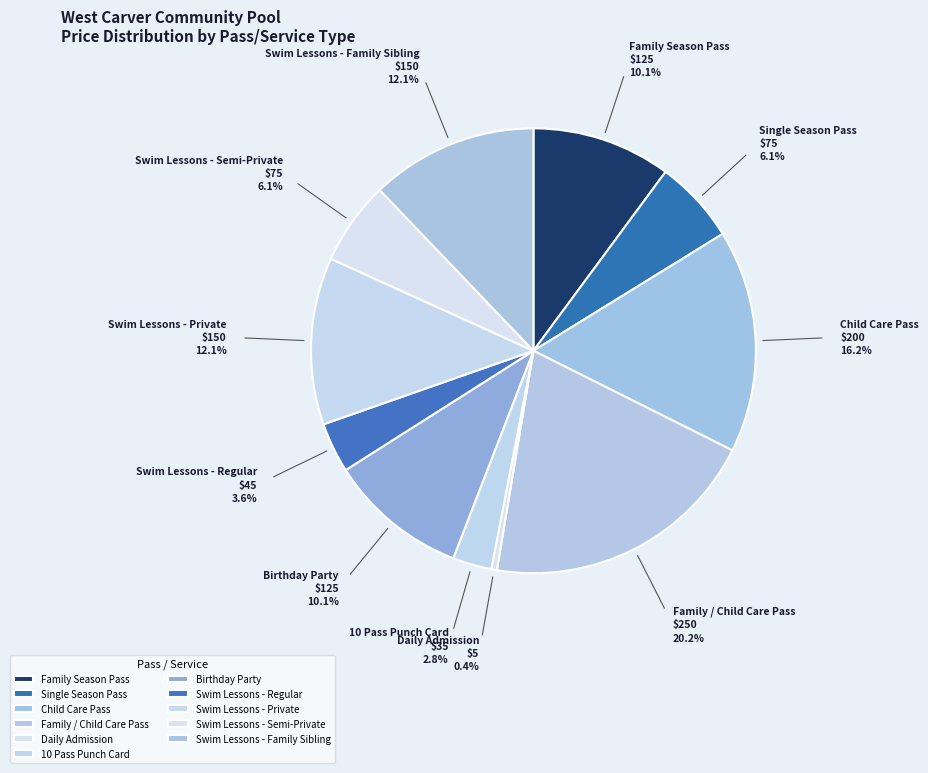

What is the ratio of the value at Child Care Pass to the value at Swim Lessons - Semi-Private?

2.7